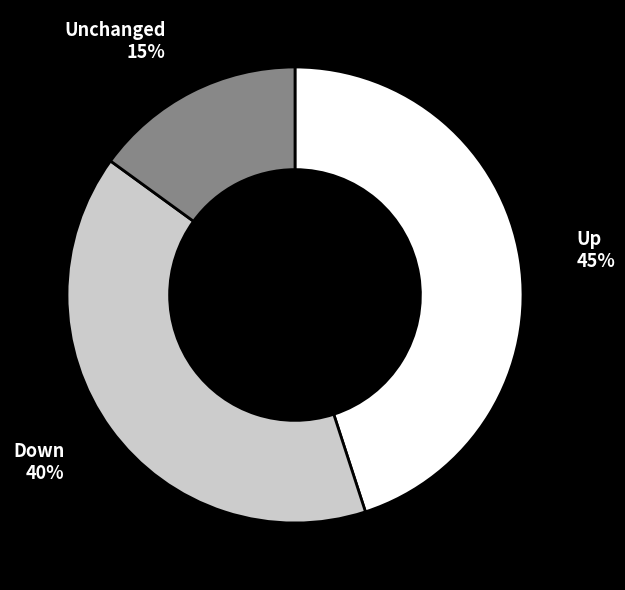

Is there a majority slice in this chart?

No